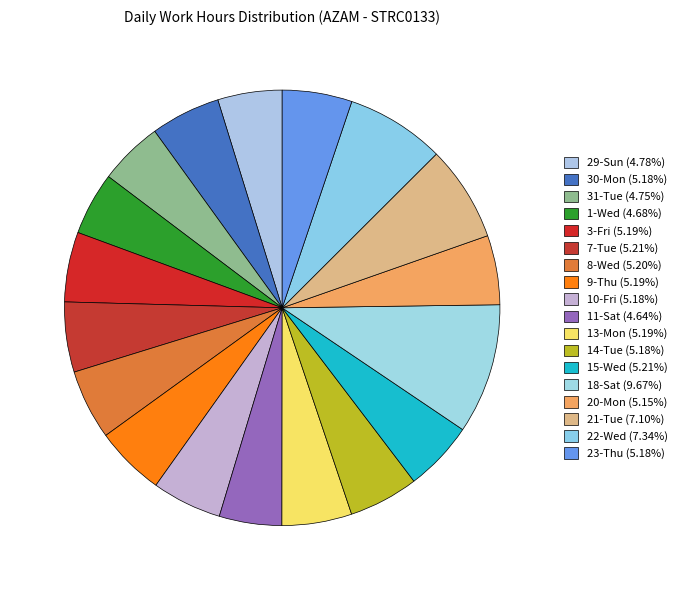

Do 22-Wed and 29-Sun together represent more than half of the pie?

No